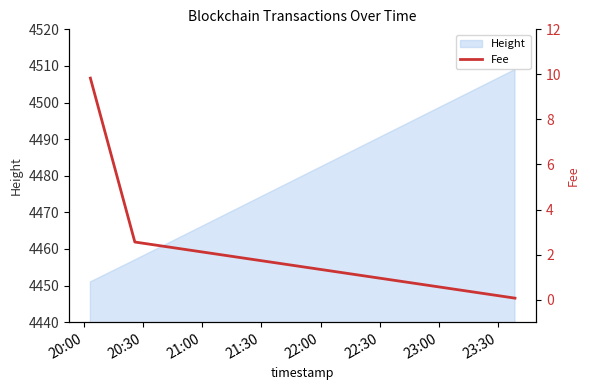

What is the maximum value for Height?

4509